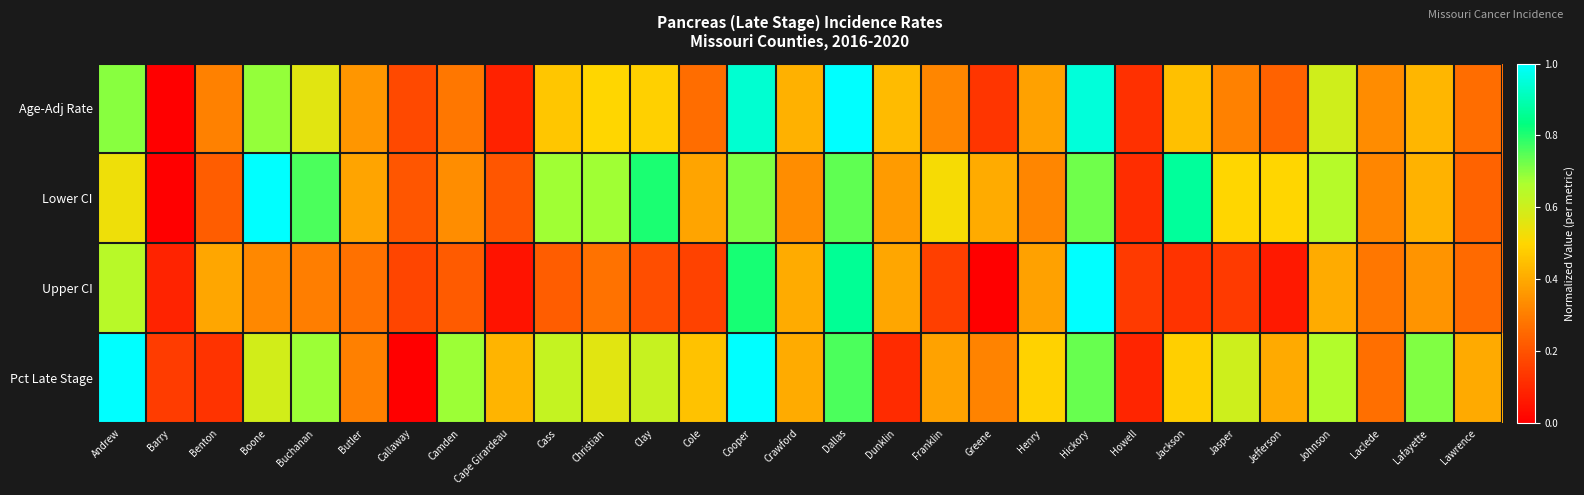

At which category is the sum across all series the highest?

Cooper